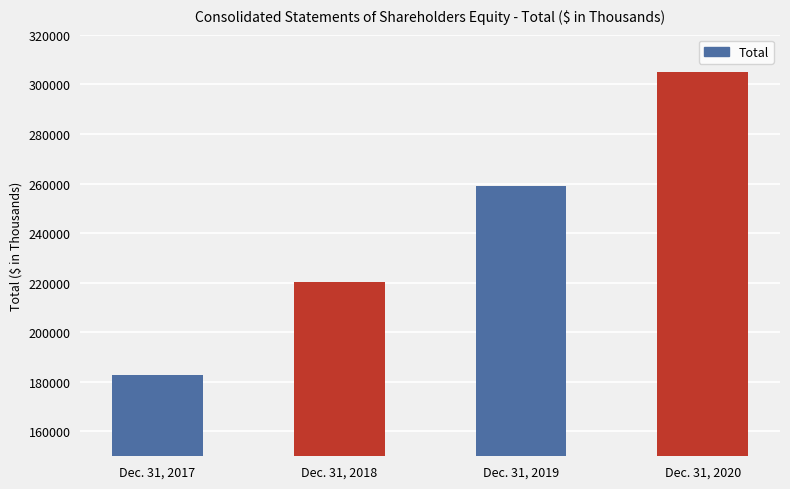

How many categories are shown in the chart?

4